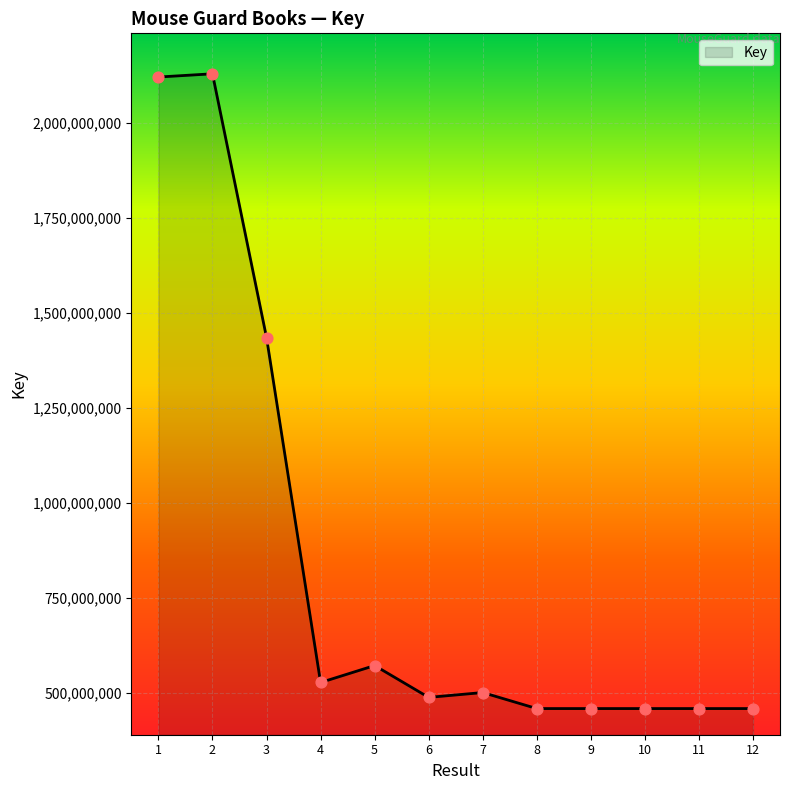

Which has a higher value, 11 or 7?

7